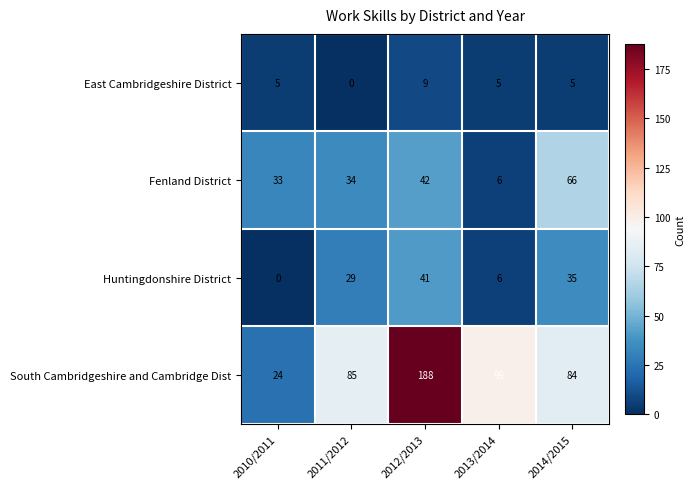

What value does the South Cambridgeshire and Cambridge Dist series have at 2010/2011?

24